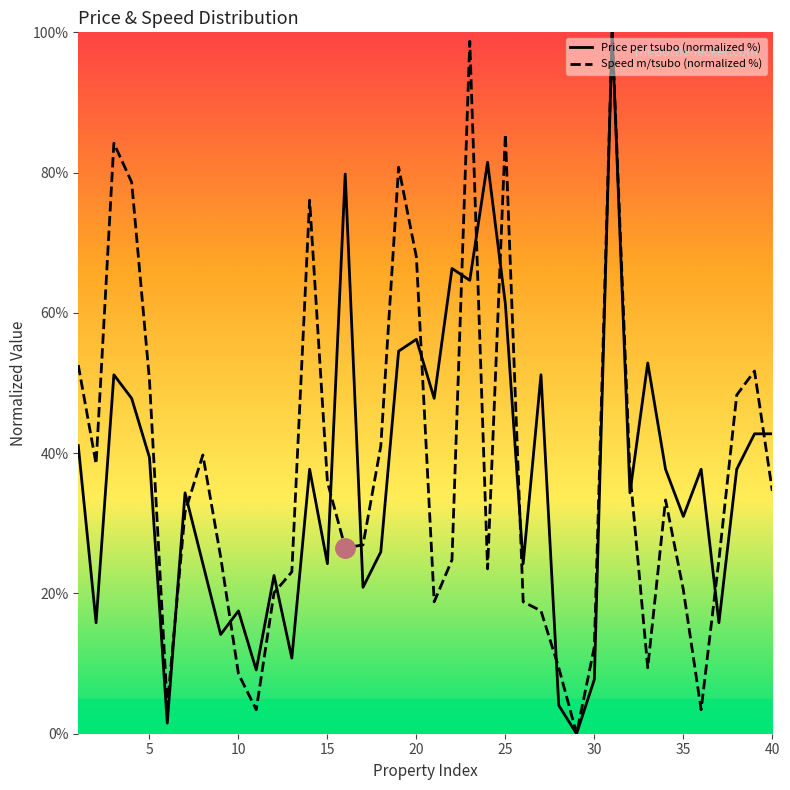

Is it true that Price per tsubo (normalized %) equals 101.9 at 25?

False